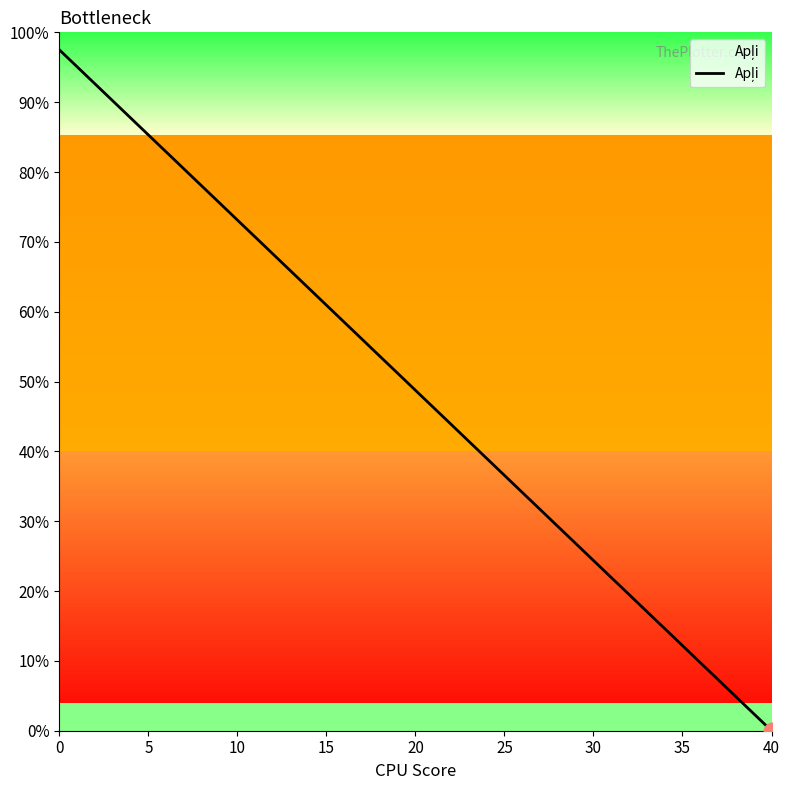

What is the difference between the maximum and minimum values?

97.5